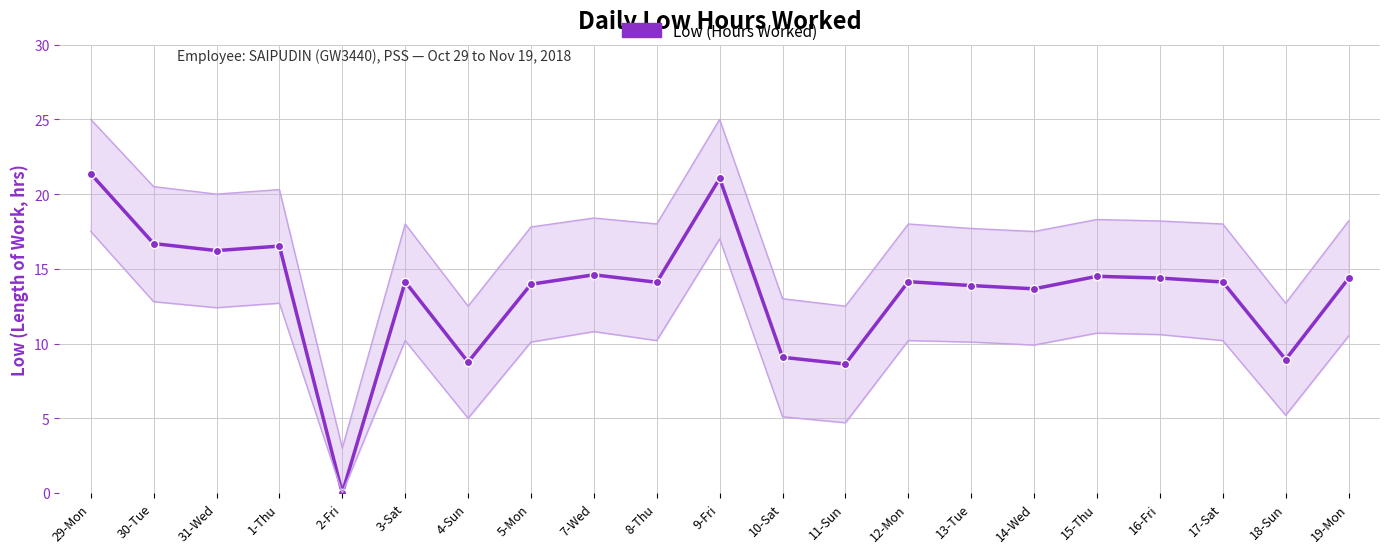

What is the greatest value displayed?

21.4